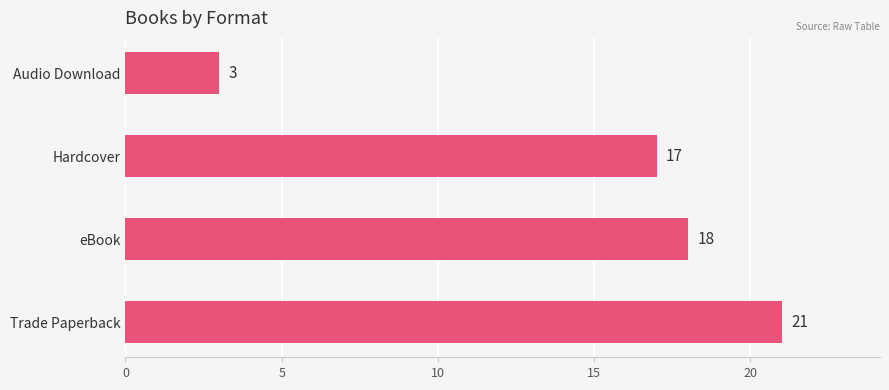

How many bars are there in total?

4